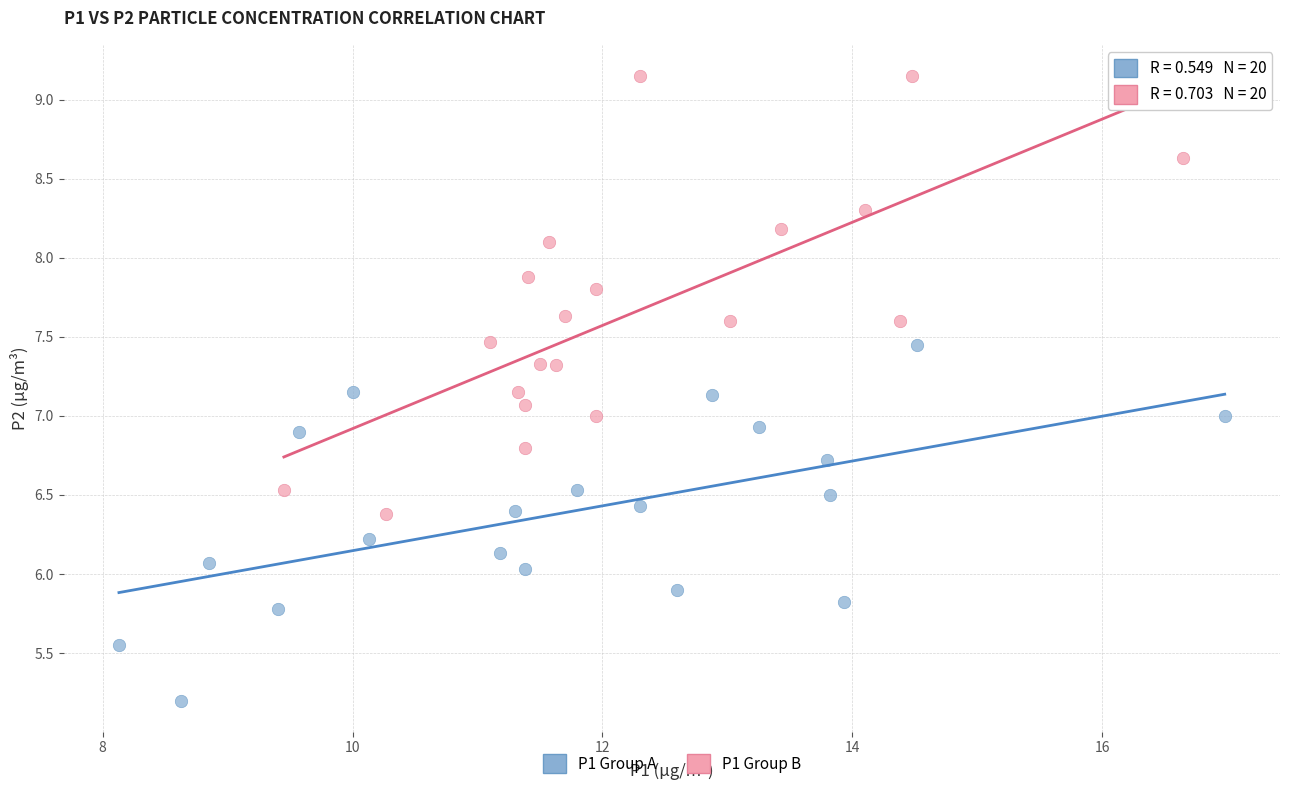

Which series reaches the minimum Y coordinate?

P1 Group A